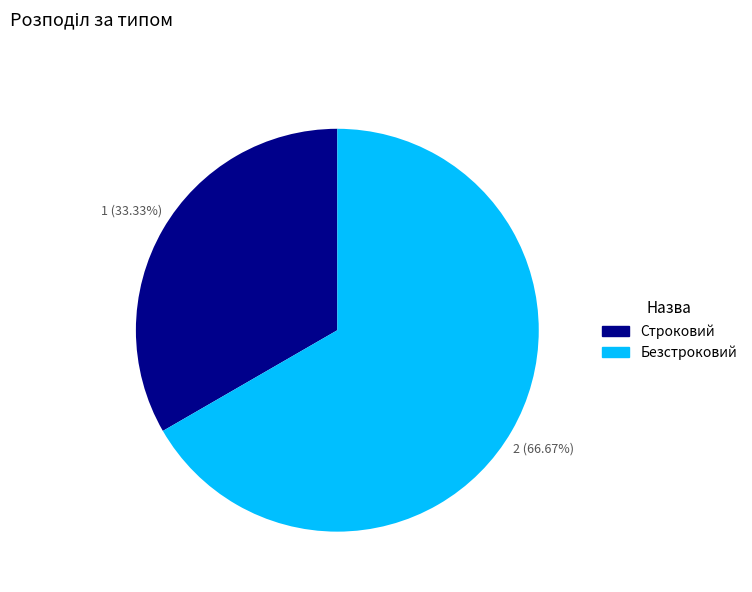

To the nearest percent, what is the difference between the largest and smallest slice percentages?

33%